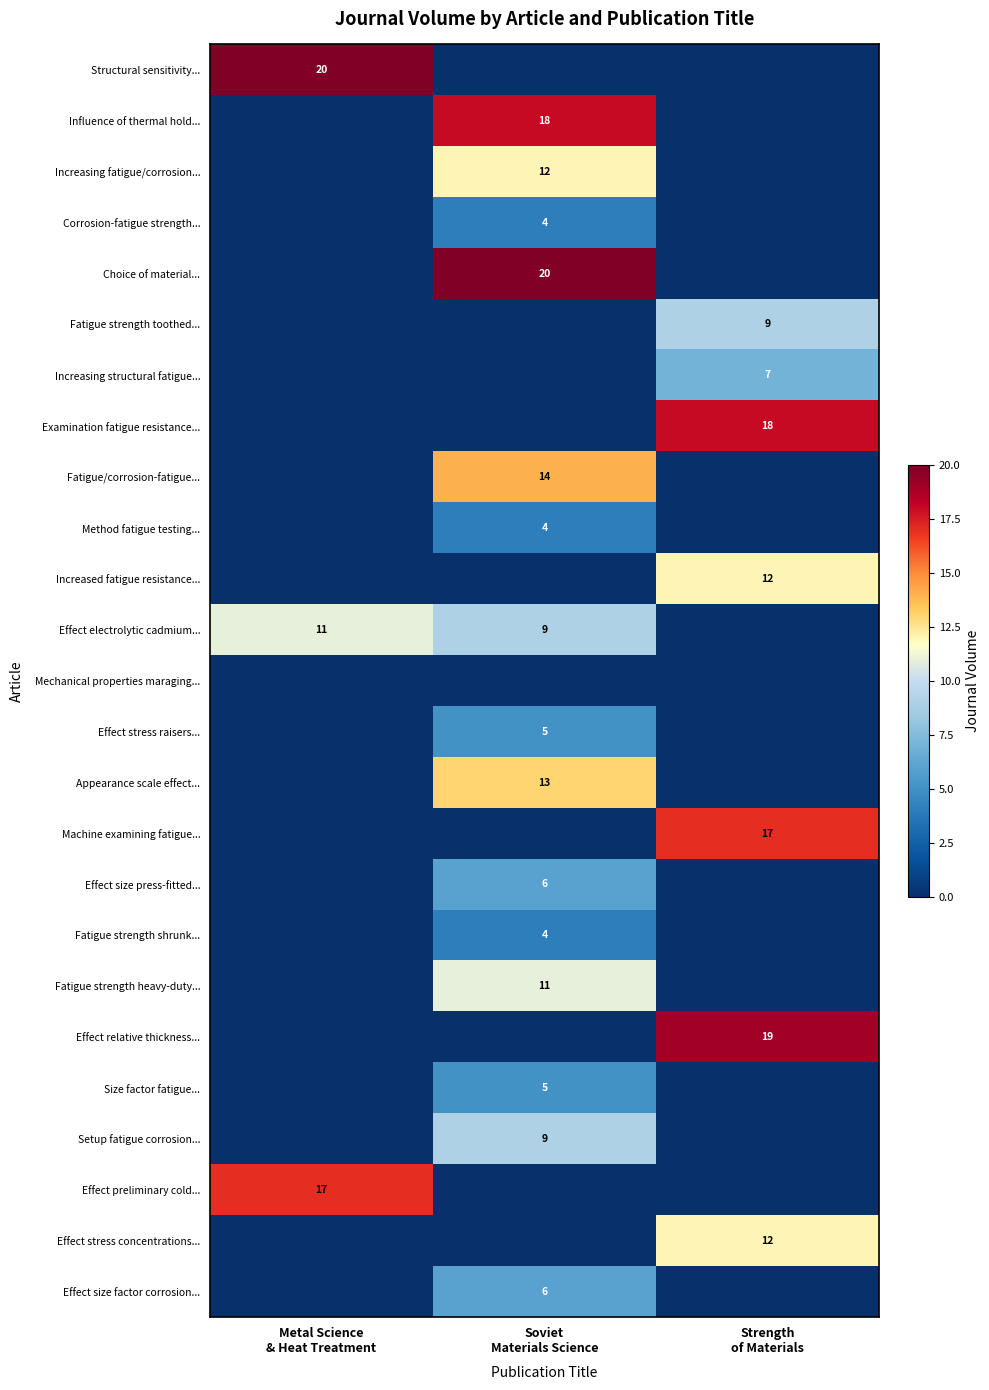

True or false: Machine examining fatigue... has a value of 17 at Strength of Materials.

True